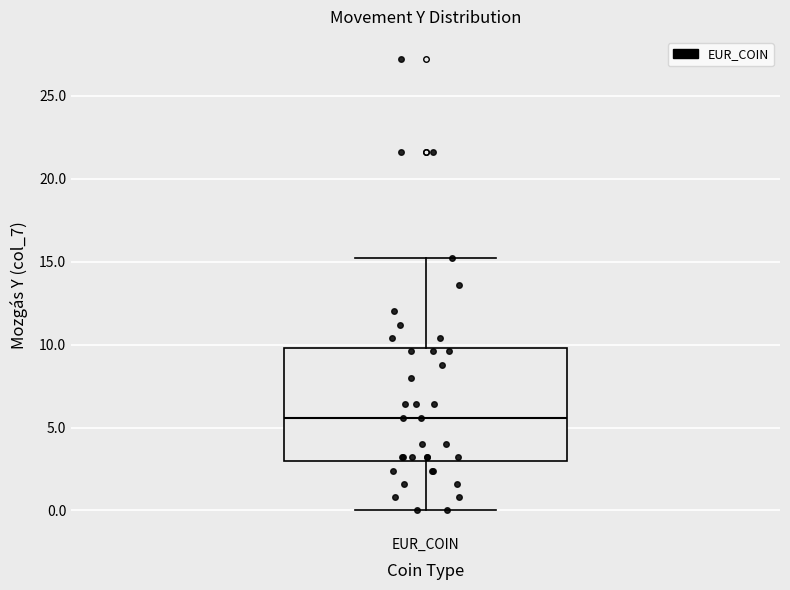

Read this box plot against the y-axis: the position of the median line, the range covered by the box, and the ends of both whiskers. The values are not printed on the chart, so give them approximately, as read against the axis.

median 5.5, box 3.0 to 10.0, whiskers 0.0 to 15.0